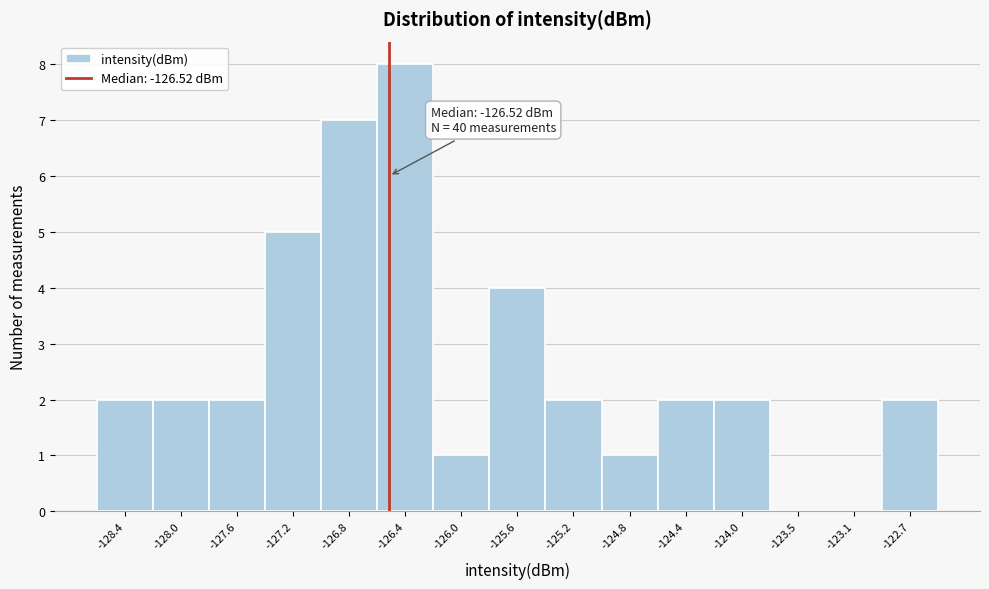

Which range on the x-axis has the tallest bar?

-126.60 to -126.20